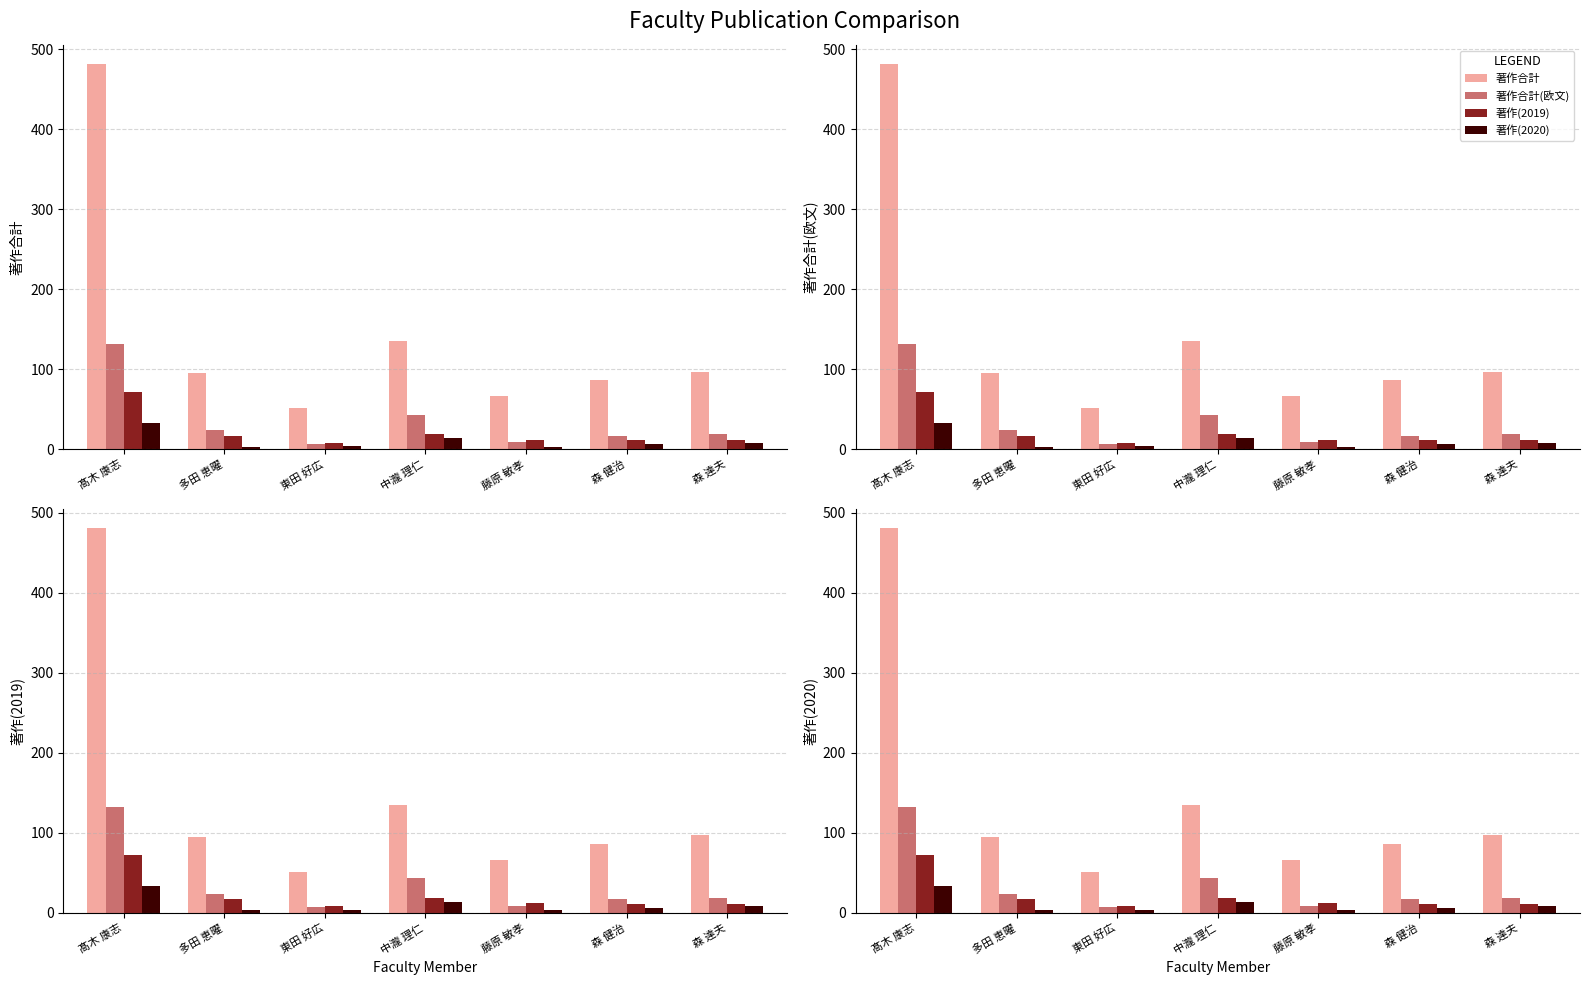

At which category is the sum across all series the highest?

髙木 康志